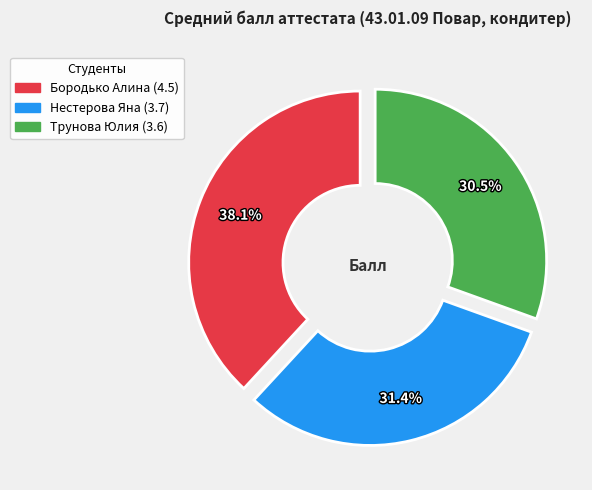

Is the sum of Трунова Юлия and Нестерова Яна greater than half?

Yes